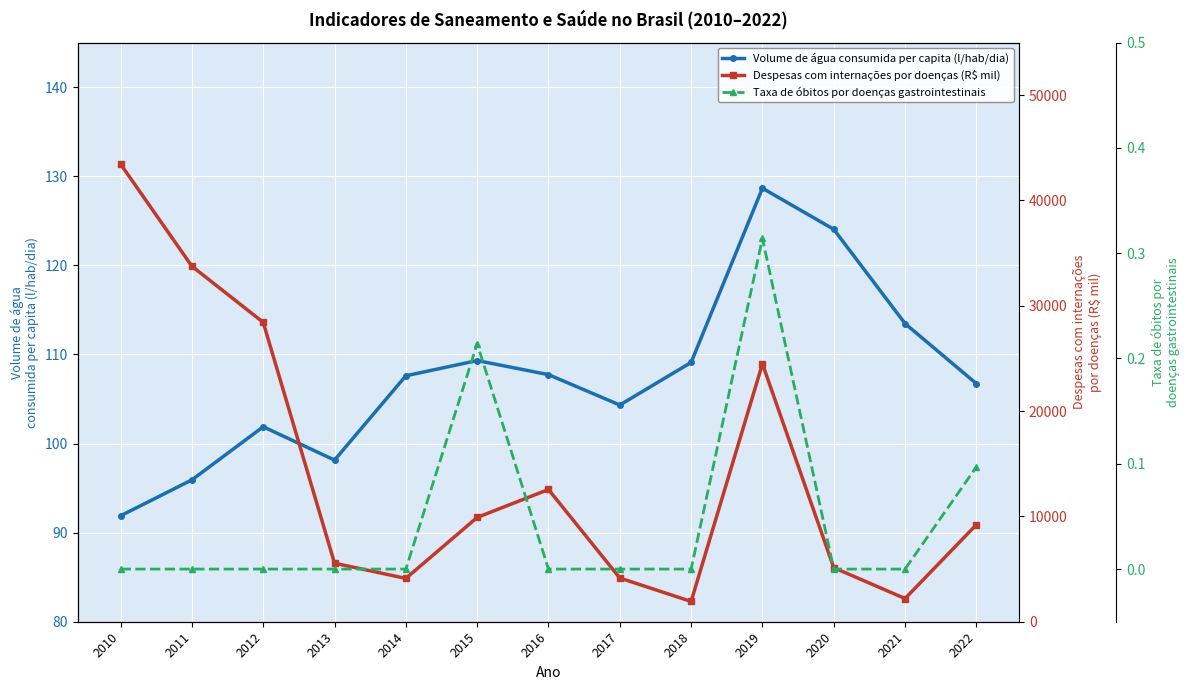

Between 2014 and 2016, which series saw the biggest shift?

Despesas com internações por doenças (R$ mil)